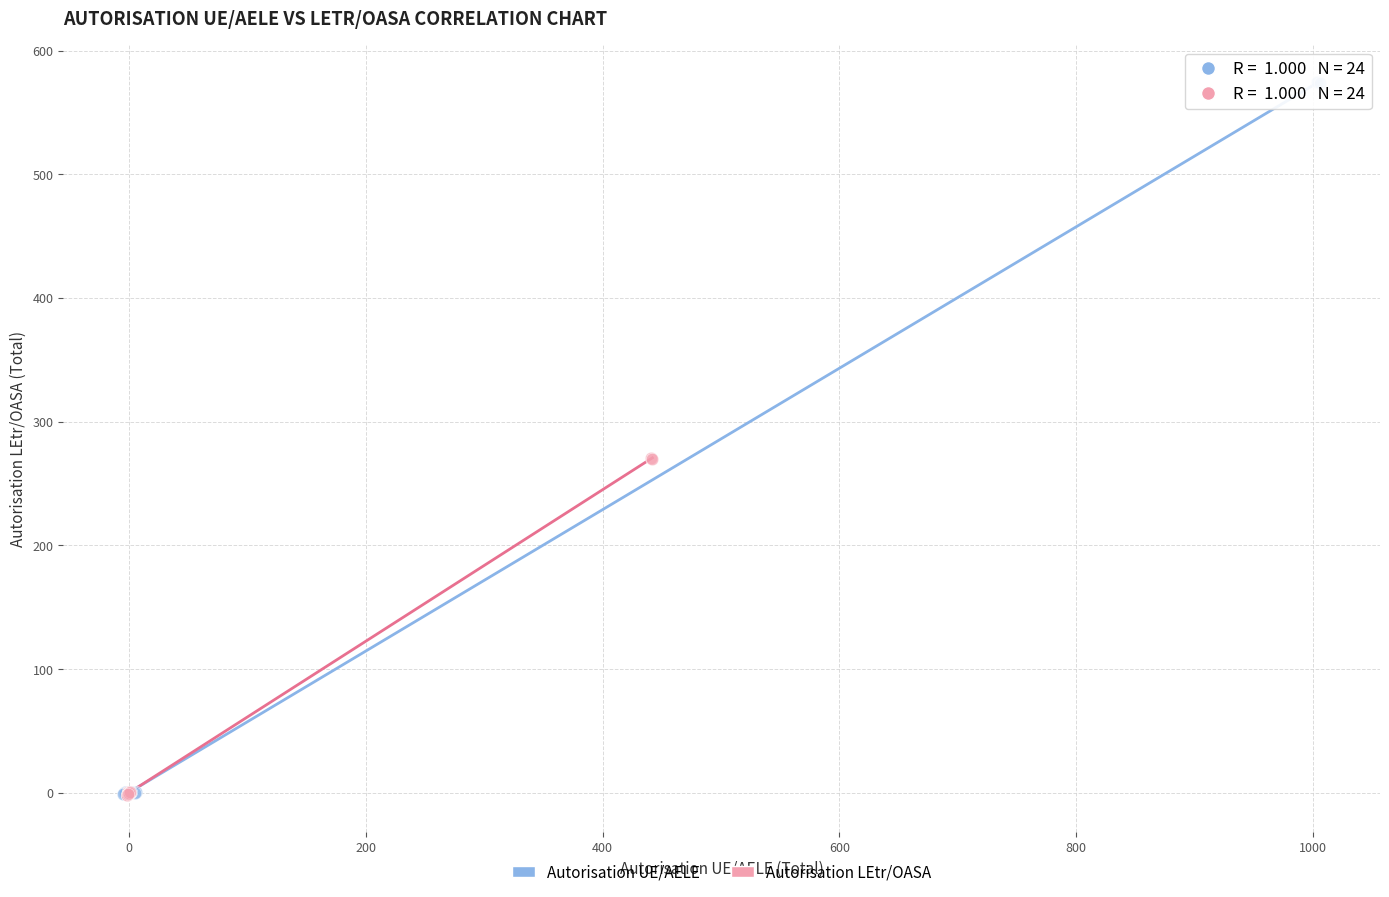

Which series has the largest Y range (max minus min)?

Autorisation UE/AELE